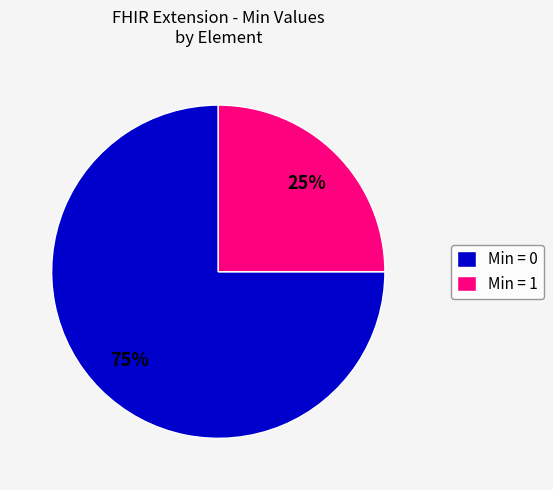

Rank the categories by value from highest to lowest.

Min = 0, Min = 1